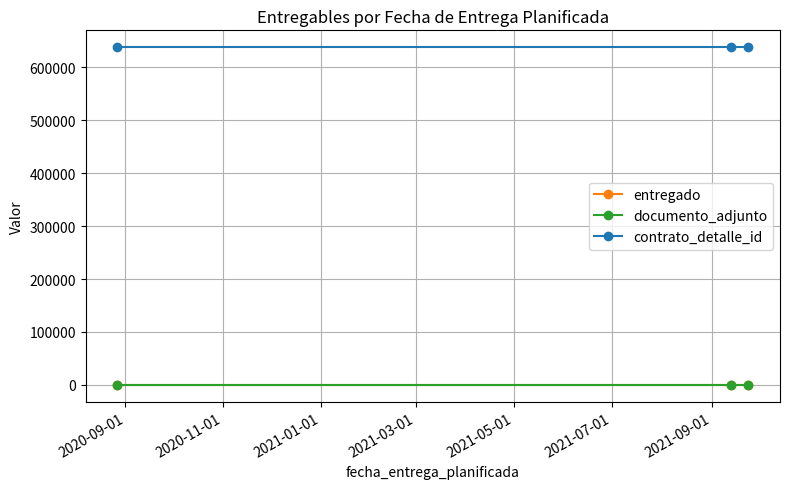

Does the chart have visible grid lines?

Yes